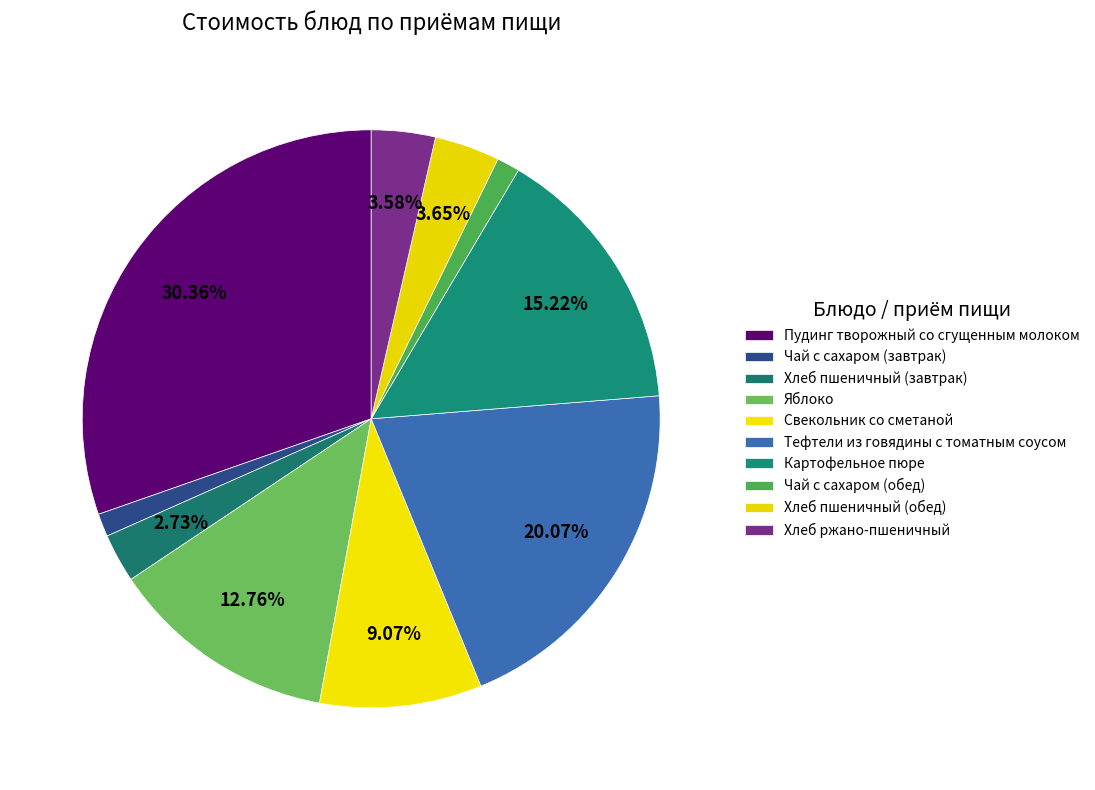

What is the total percentage of Хлеб ржано-пшеничный and Хлеб пшеничный (обед)?

7.2%